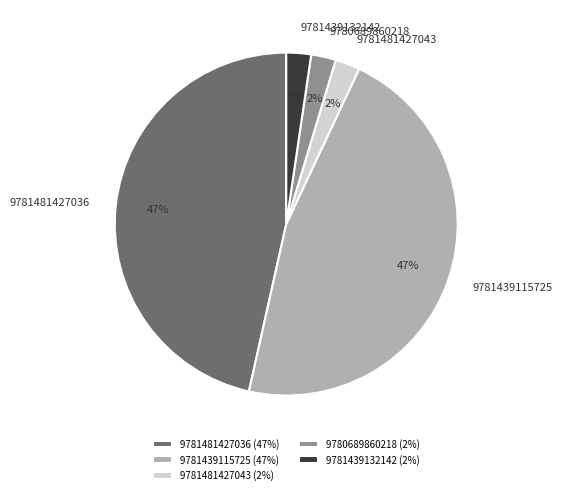

The 9781439132142 slice represents 2% of the pie. True or false?

True